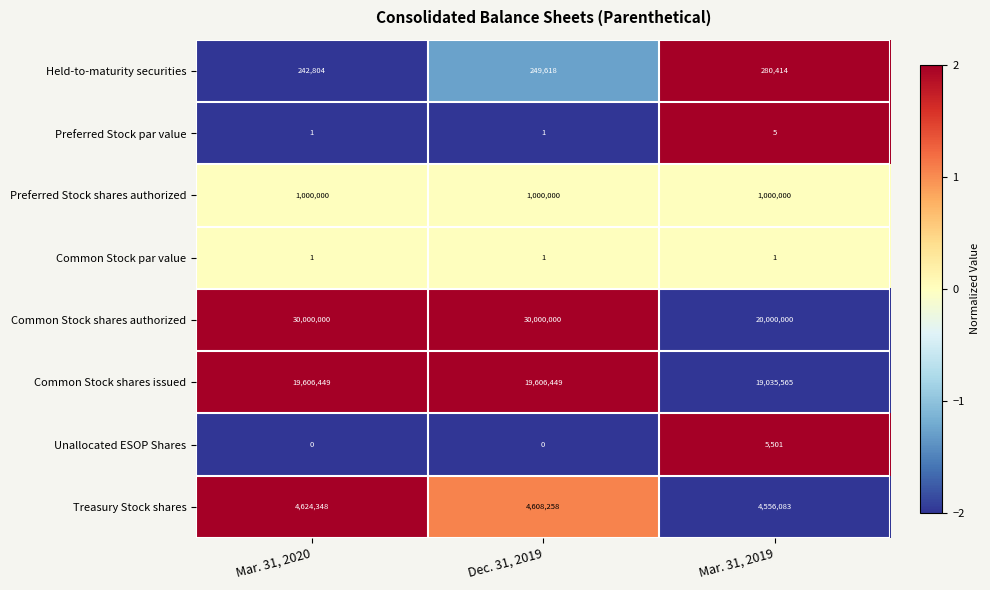

Count the number of data series in this chart.

8